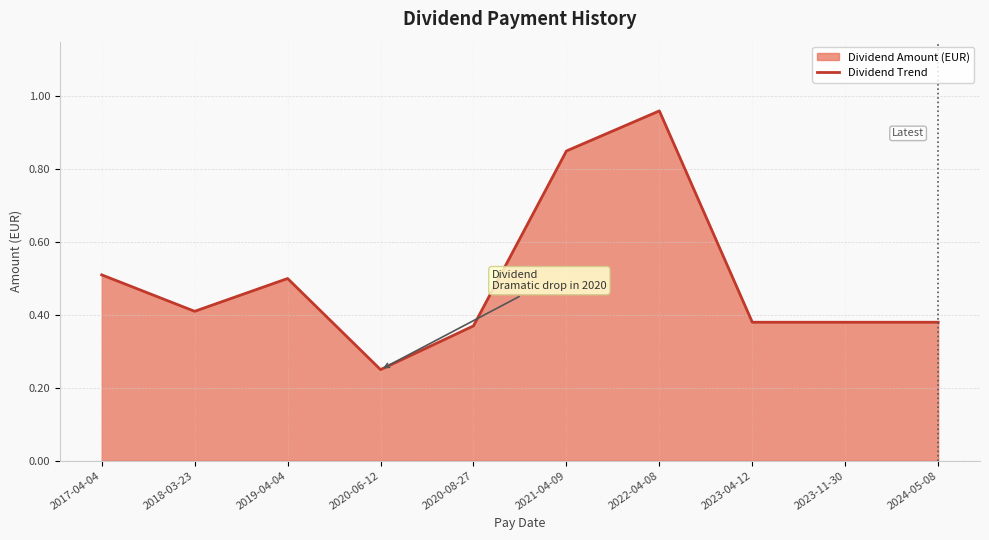

What is the label of the 3rd point from the left?

2019-04-04